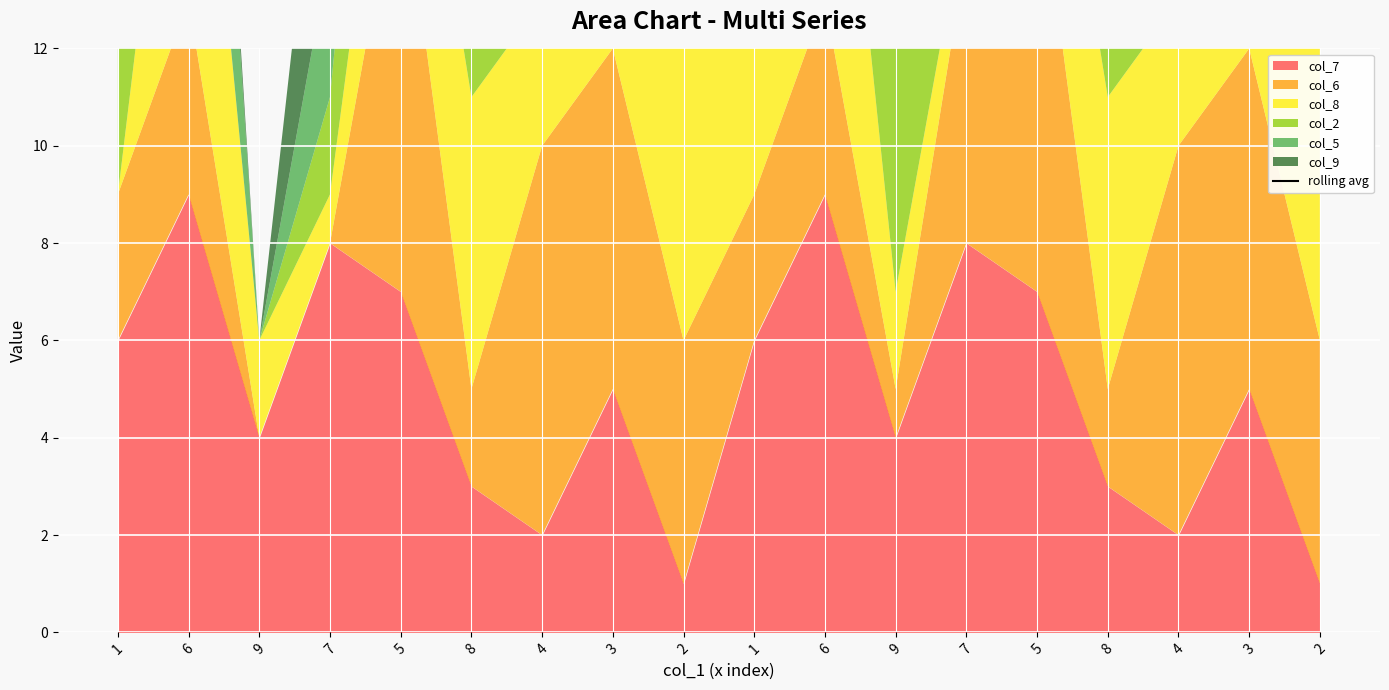

What is the difference between the second highest and second lowest values?

13.0